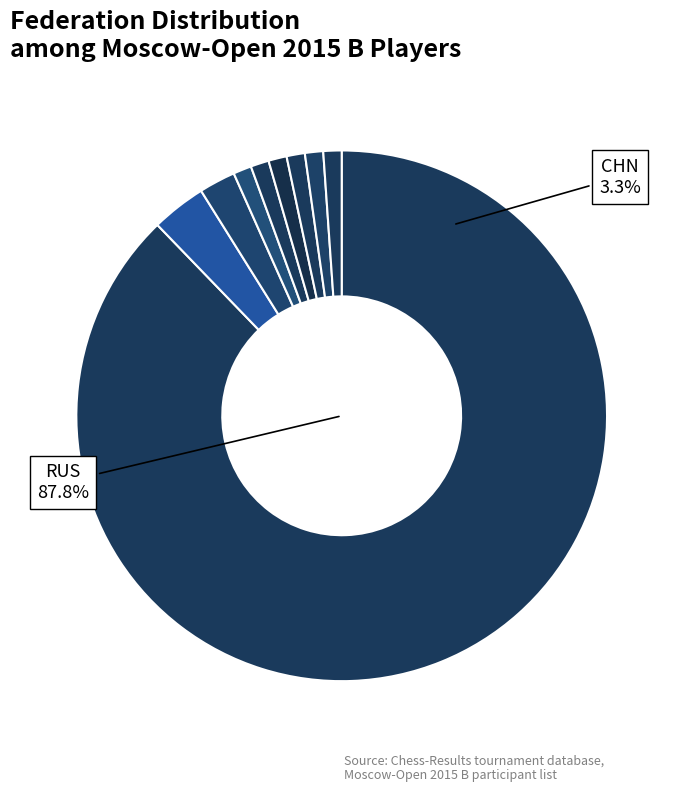

What is the majority slice?

RUS